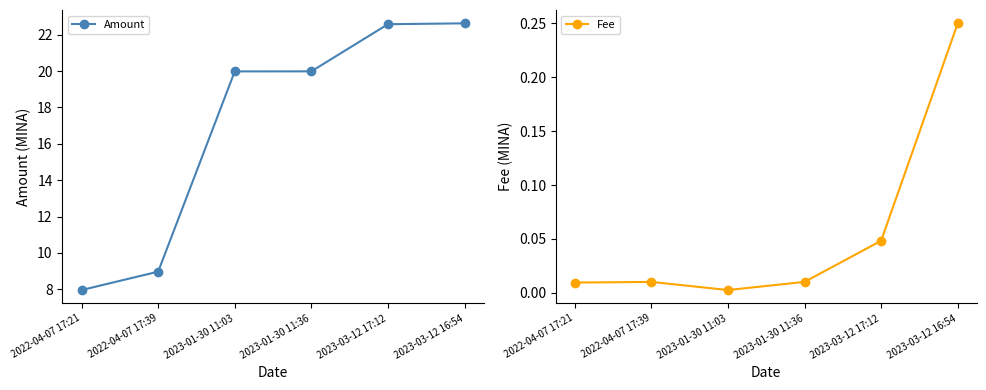

Count the number of data series in this chart.

2